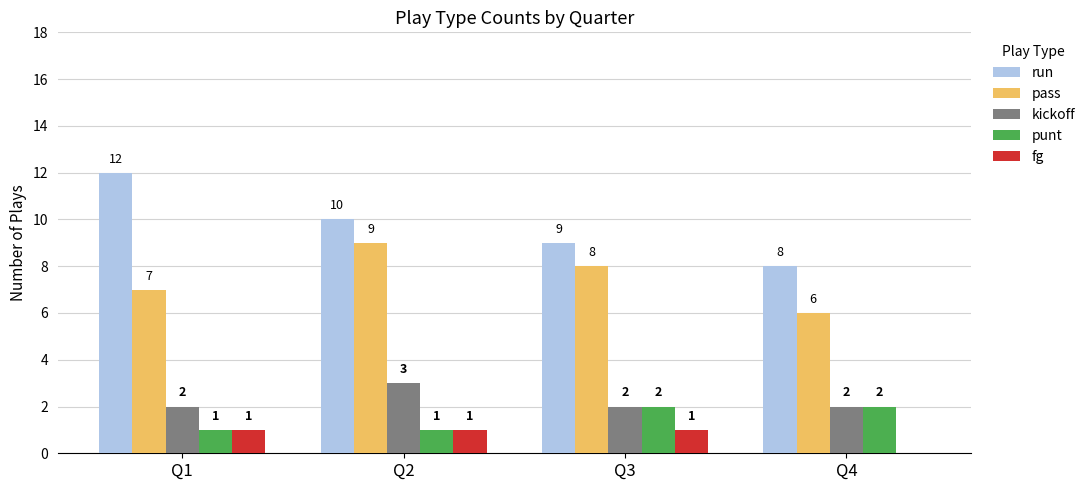

What is the greatest value displayed?

12